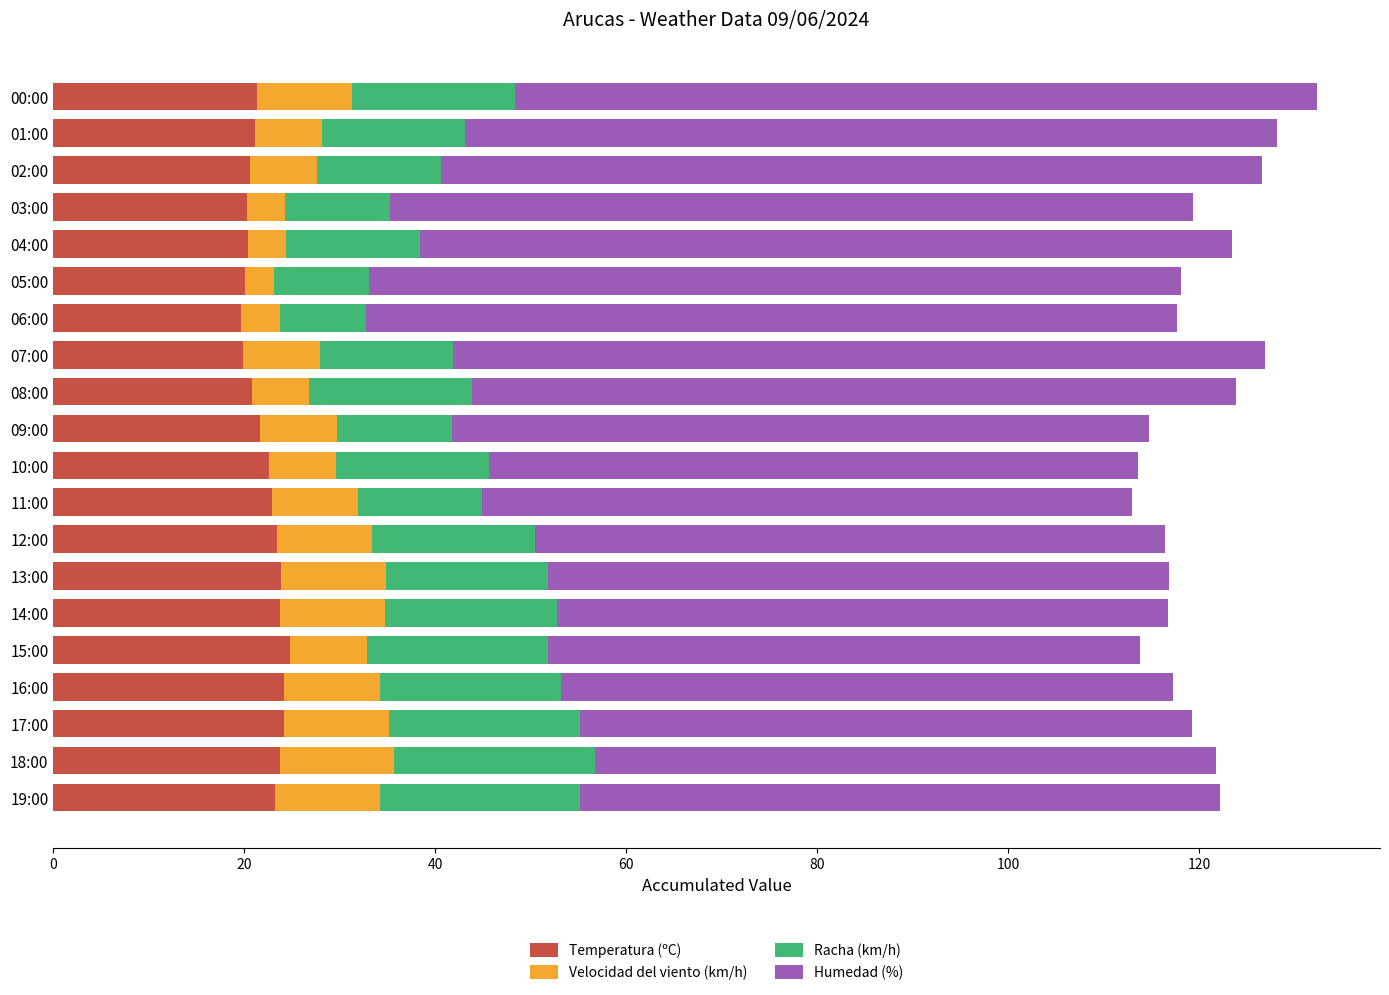

What is the difference between the second highest and minimum values in the Temperatura (ºC) series?

4.5